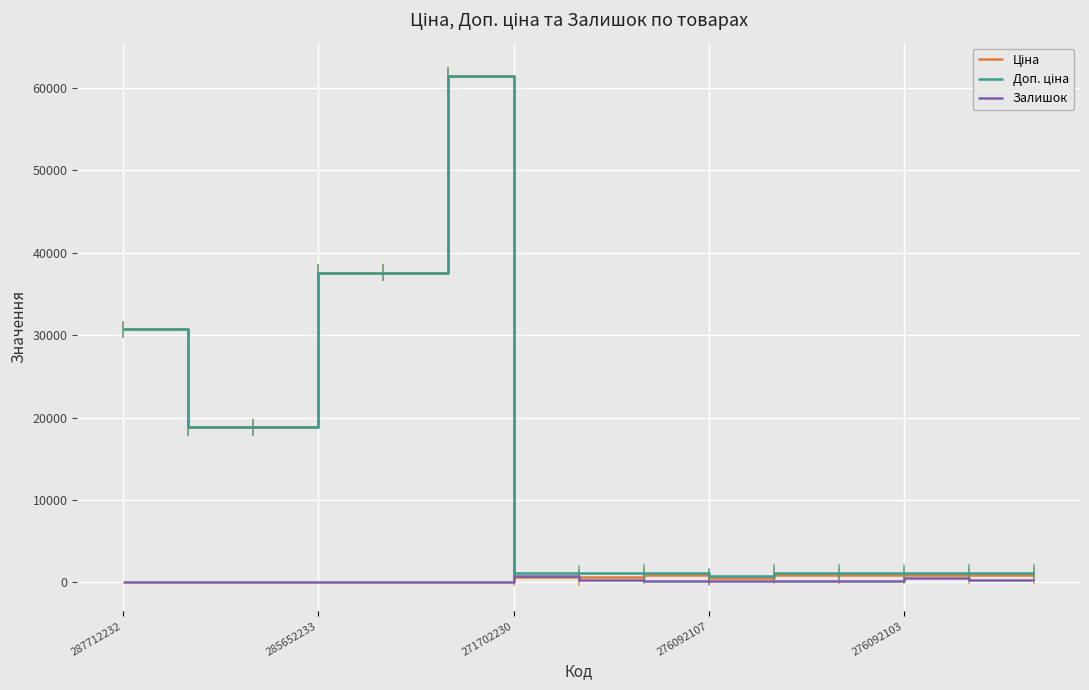

True or false: Залишок and Ціна intersect in this chart.

True